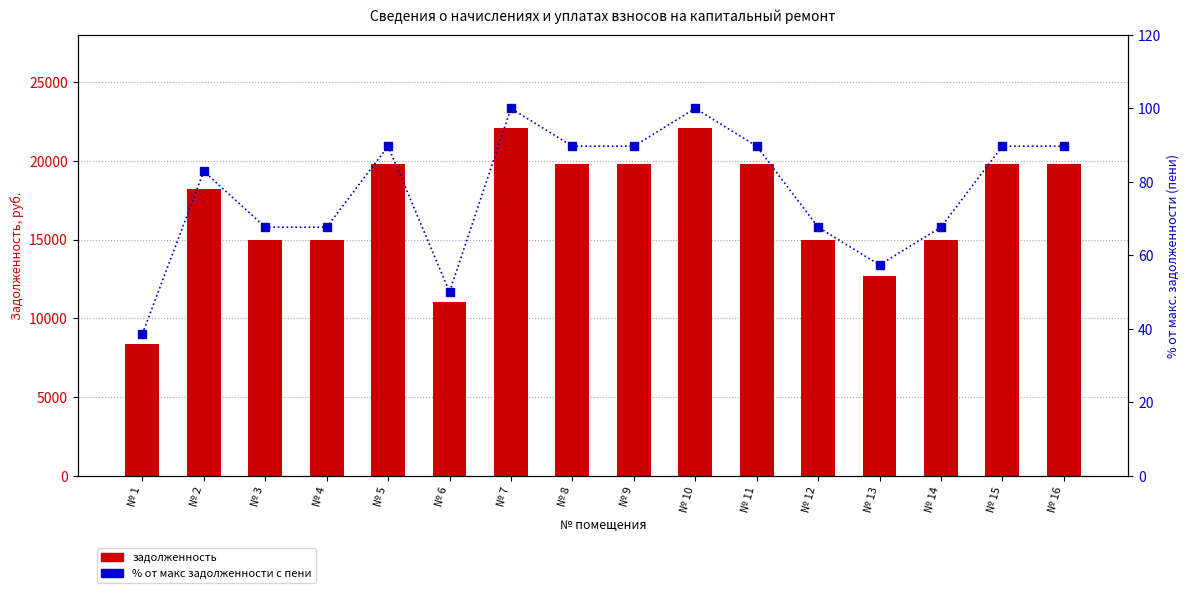

How many distinct data groups are displayed?

2